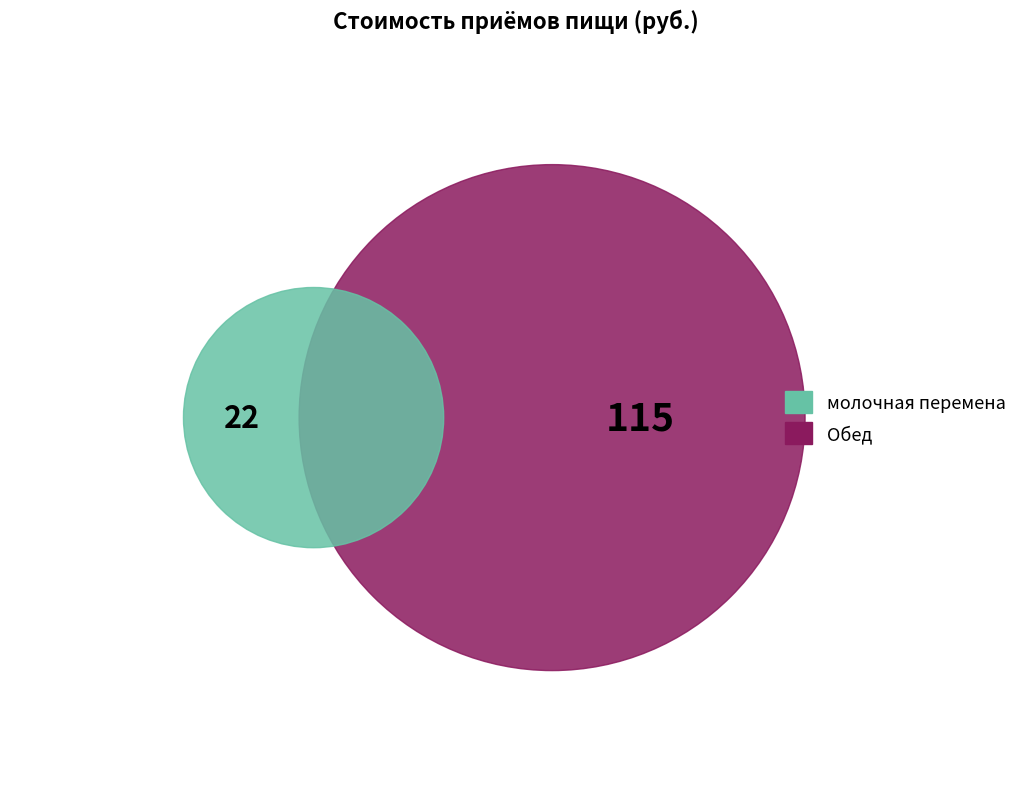

Does Обед represent more than half of the total?

Yes